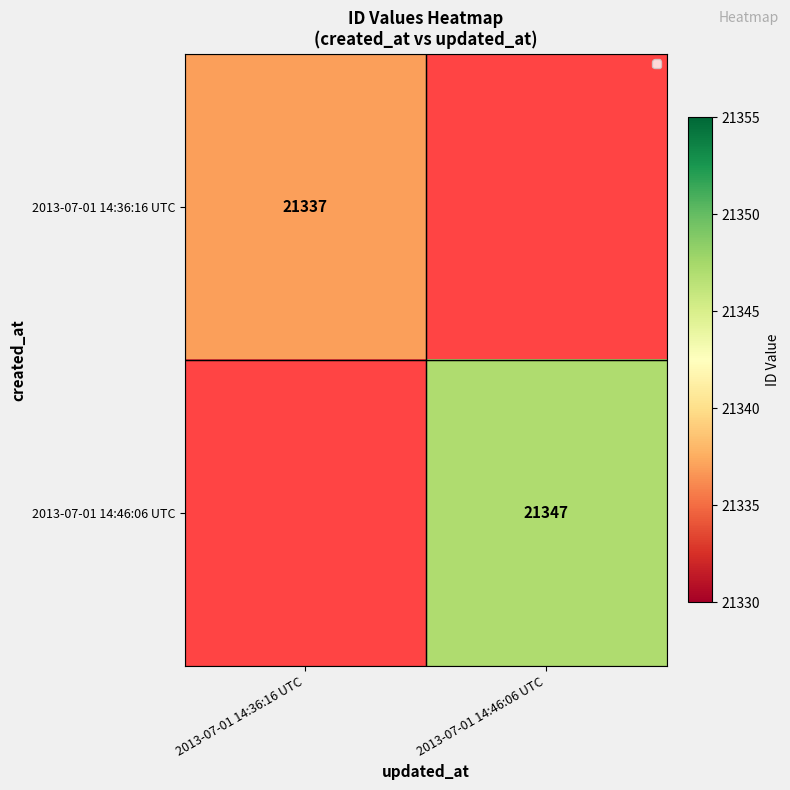

At how many categories does at least one series exceed 21337?

1